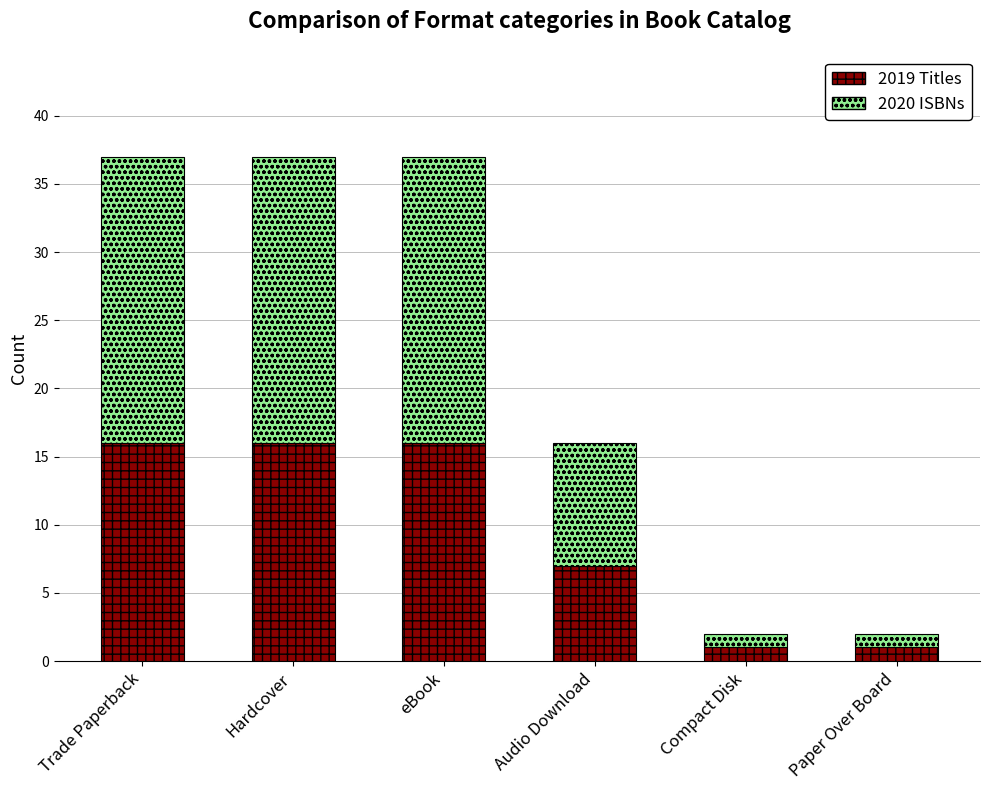

What is the maximum value for 2019 Titles?

16